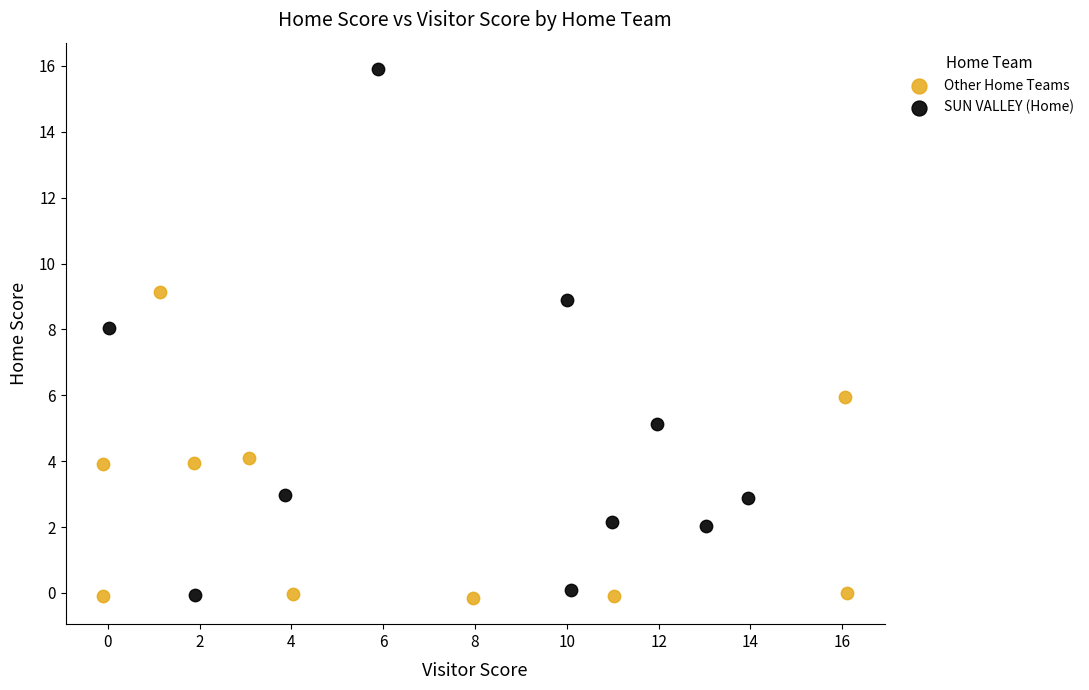

Which series has the widest spread of Y values?

SUN VALLEY (Home)